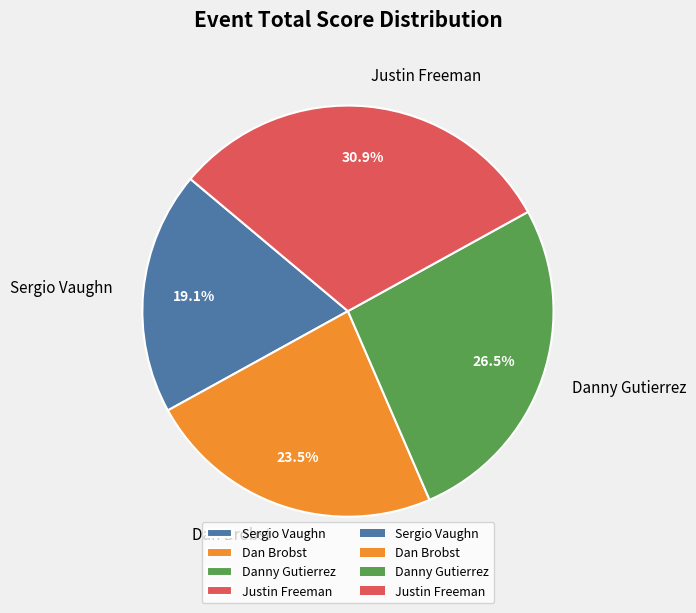

The Danny Gutierrez slice represents 36% of the pie. True or false?

False